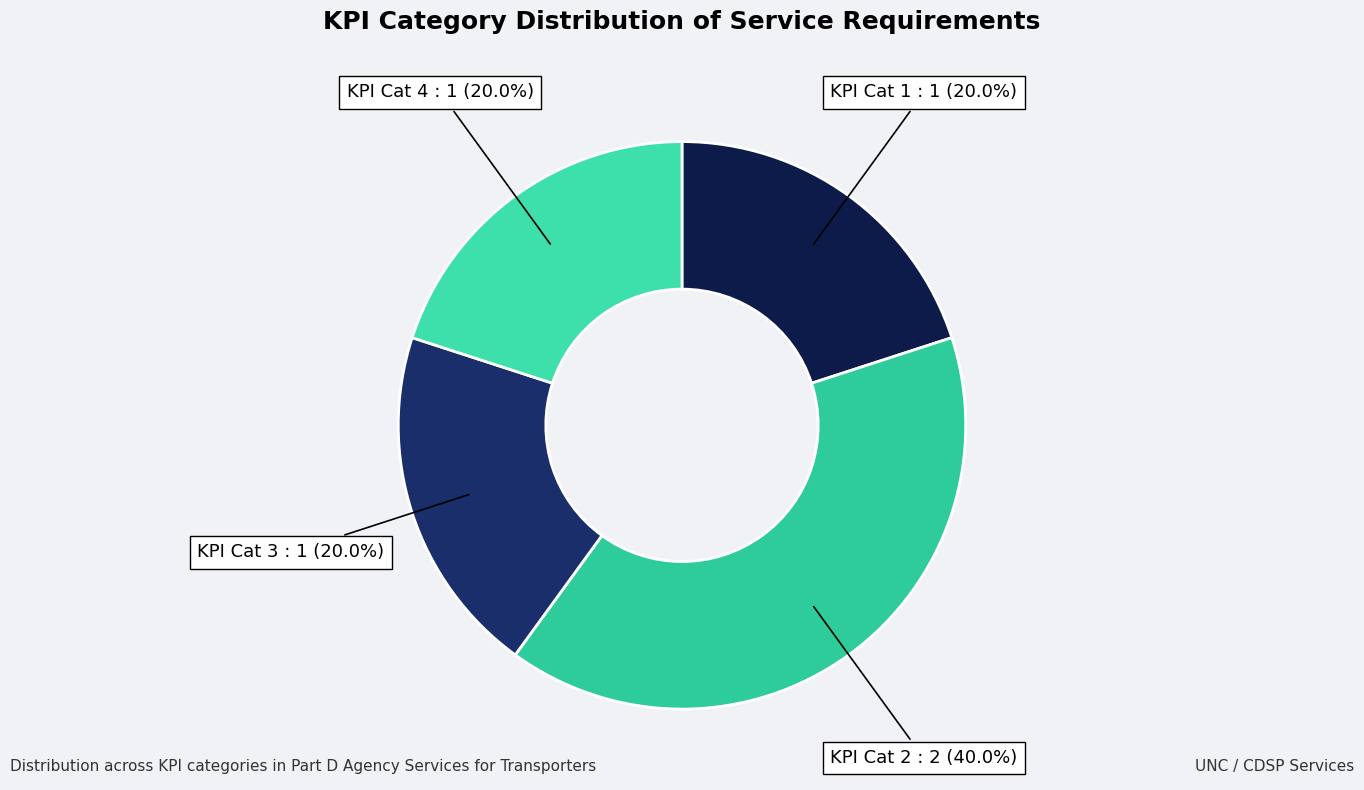

How many segments does this pie chart have?

4